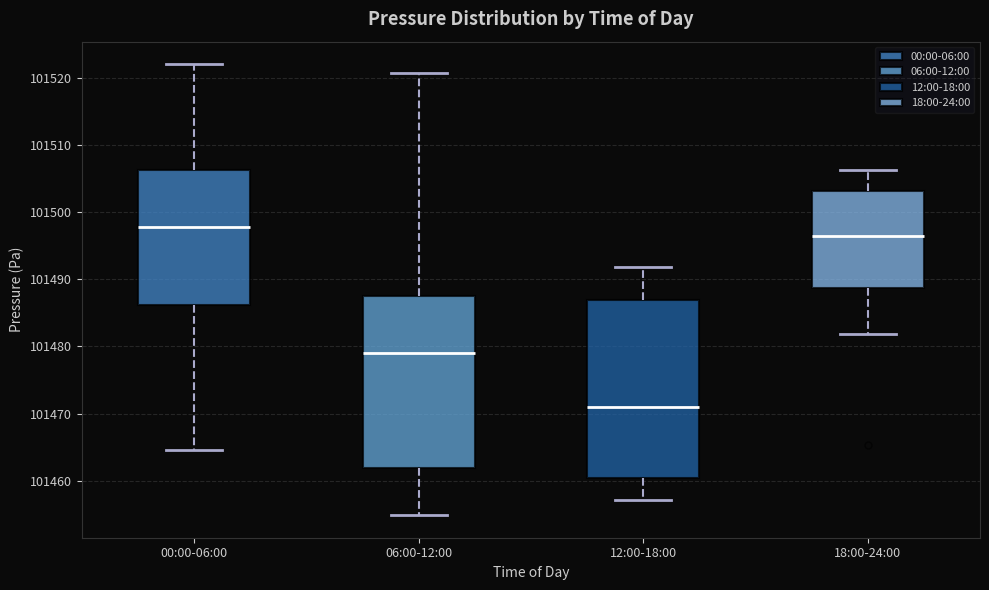

Which box has the highest median line?

00:00-06:00